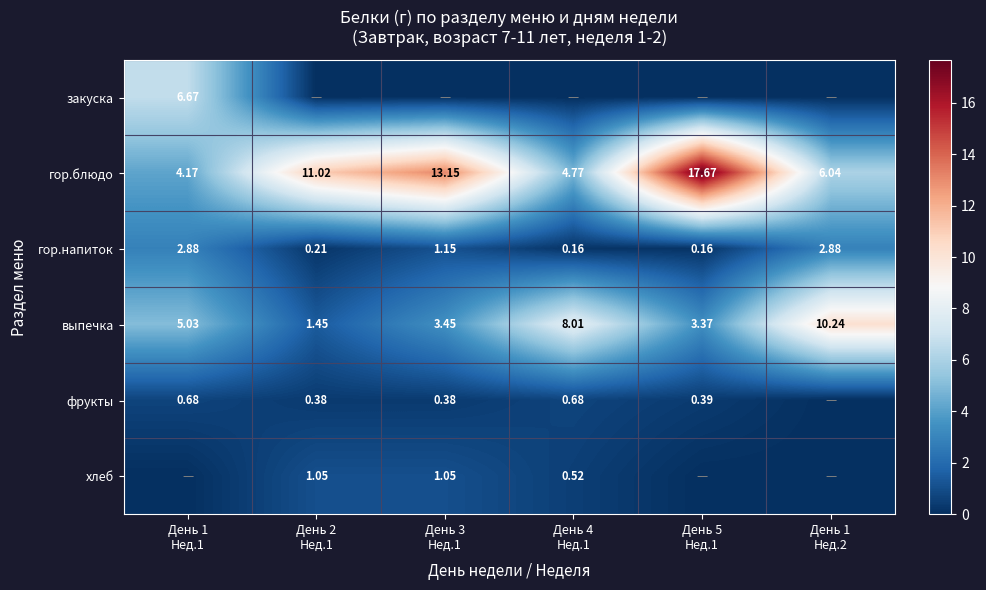

Between День 5
Нед.1 and День 2
Нед.1, which is larger?

День 5
Нед.1